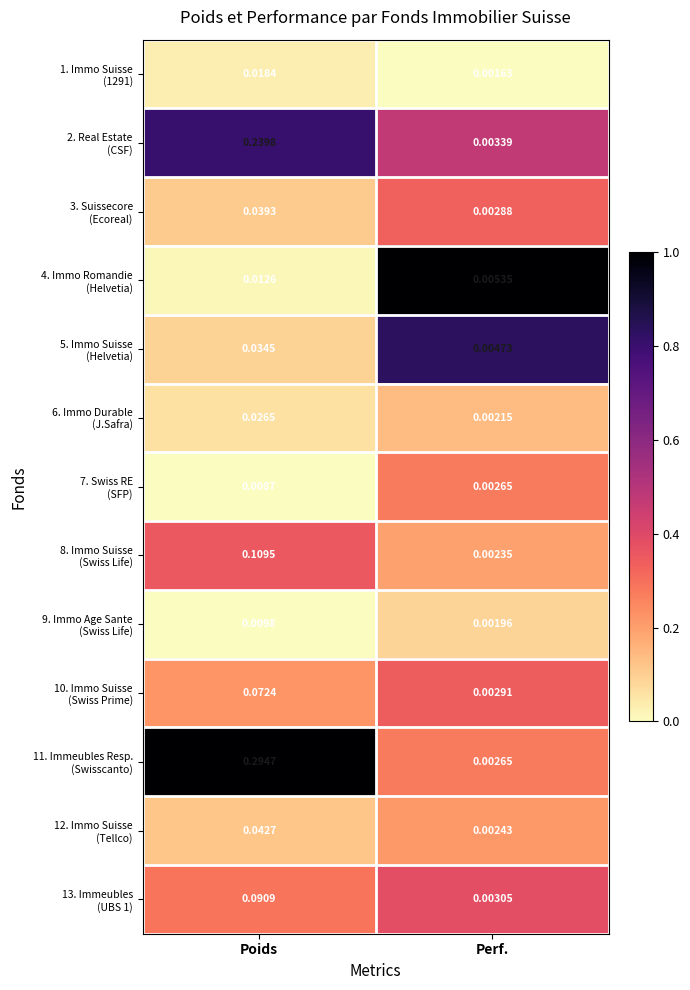

At how many categories does at least one series exceed 0?

2